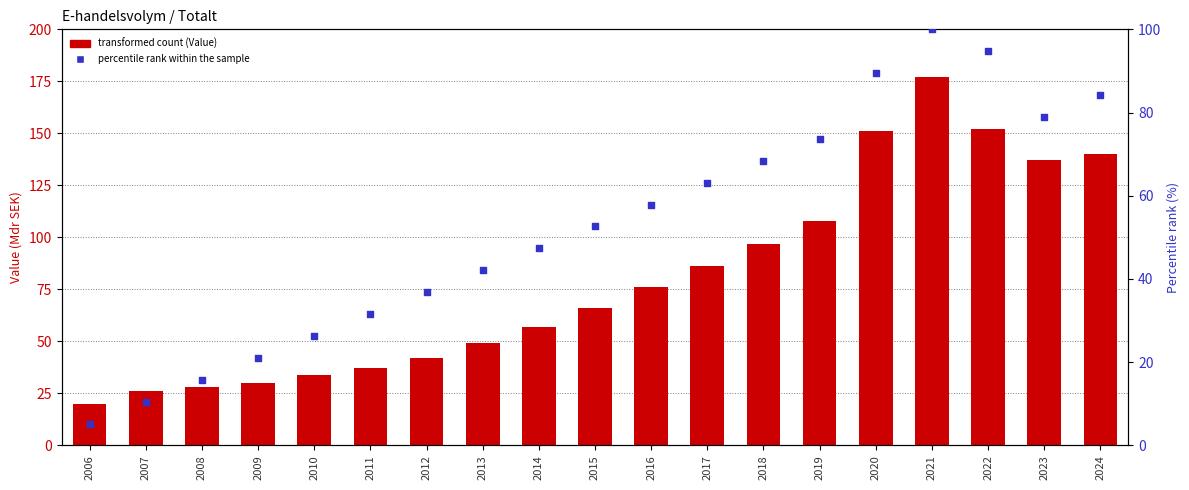

Which series contains the lowest Y value?

percentile rank within the sample